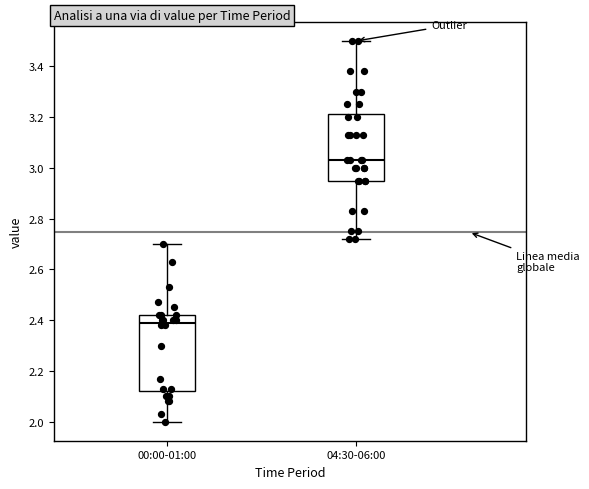

Reading left to right, transcribe this box plot: for each box, give where its median line is, the range the box spans, and where its two whiskers end, as read against the y-axis. The values are not printed on the chart, so give them approximately, as read against the axis.

00:00-01:00: median 2.40, box 2.12 to 2.42, whiskers 2.00 to 2.70
04:30-06:00: median 3.04, box 2.96 to 3.22, whiskers 2.72 to 3.50